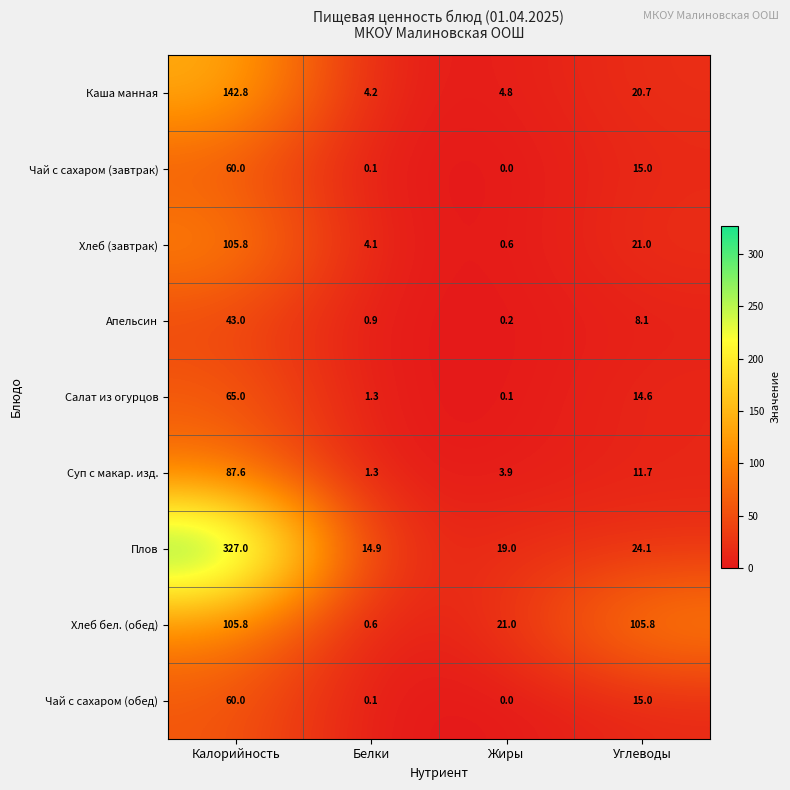

What is the average value of the Чай с сахаром (завтрак) series?

18.8